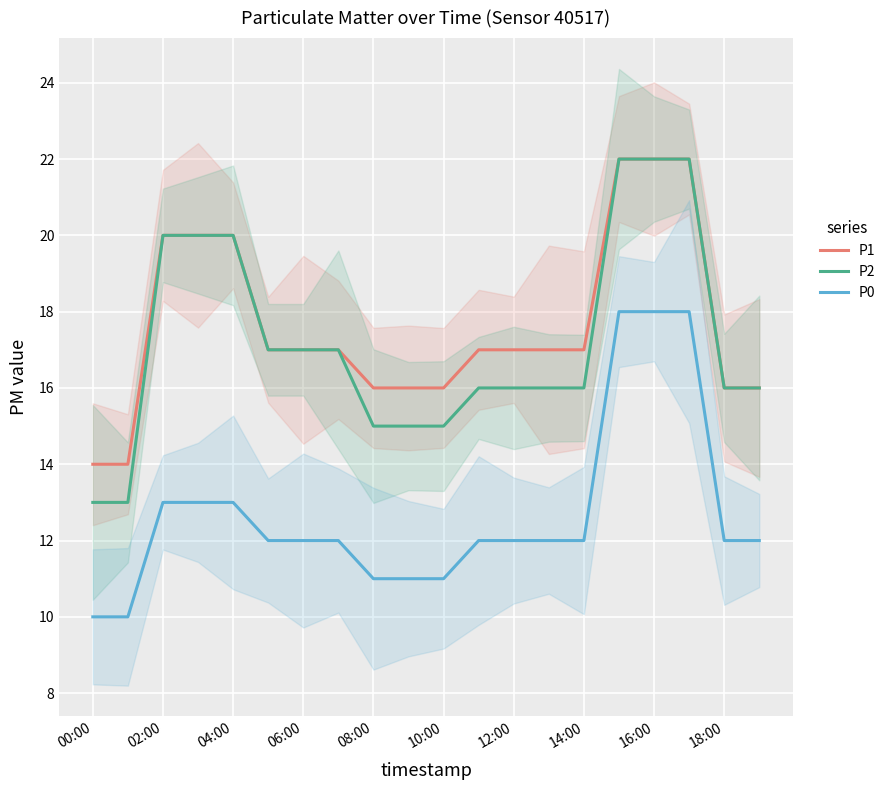

At which category is the sum across all series the highest?

15